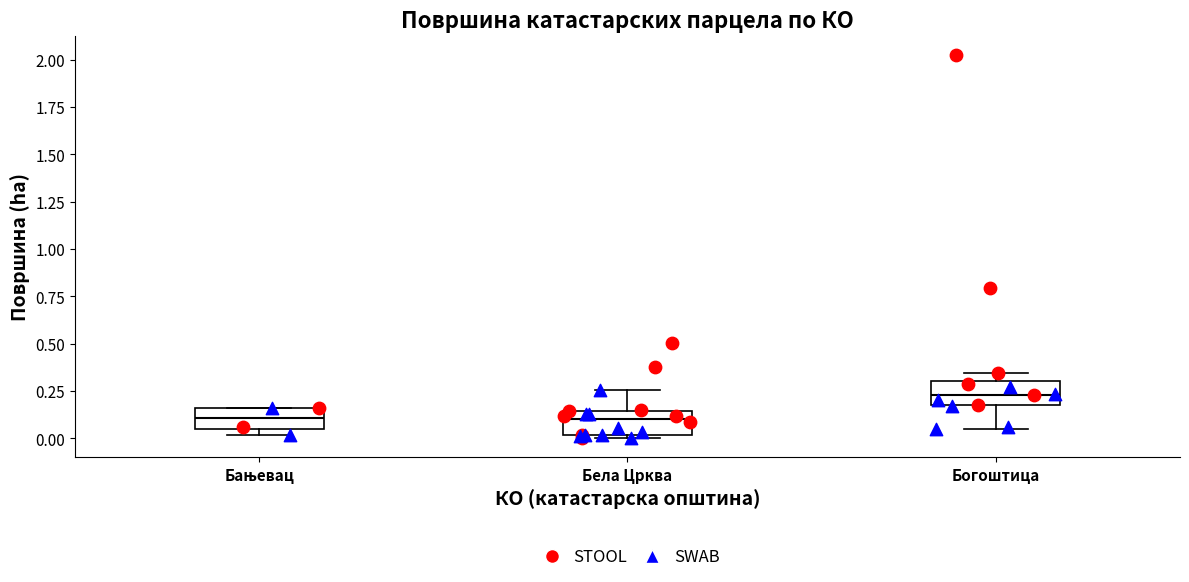

Reading left to right, read every box against the y-axis: the position of its median line, the range the box covers, and the ends of its whiskers. The values are not printed on the chart, so give them approximately, as read against the axis.

Бањевац: median 0.10, box 0.05 to 0.15, whiskers 0.00 to 0.15
Бела Црква: median 0.10, box 0.00 to 0.15, whiskers 0.00 (just below the box's lower edge) to 0.25
Богоштица: median 0.25, box 0.15 to 0.30, whiskers 0.05 to 0.35